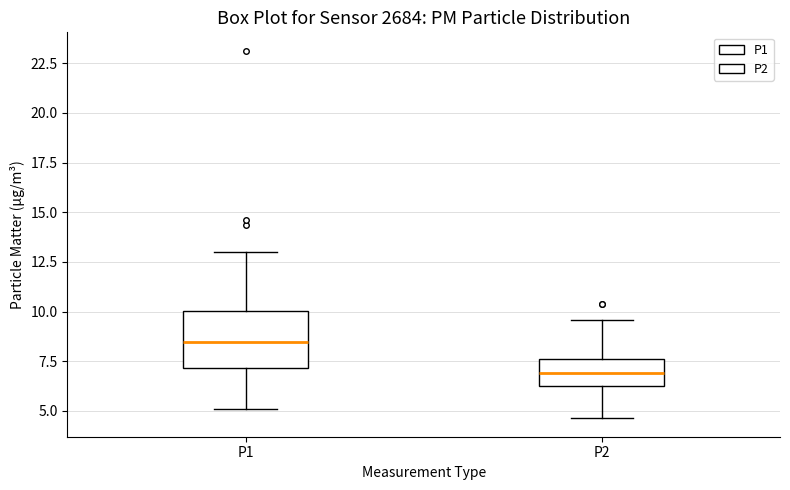

Which box has the lowest median line?

P2